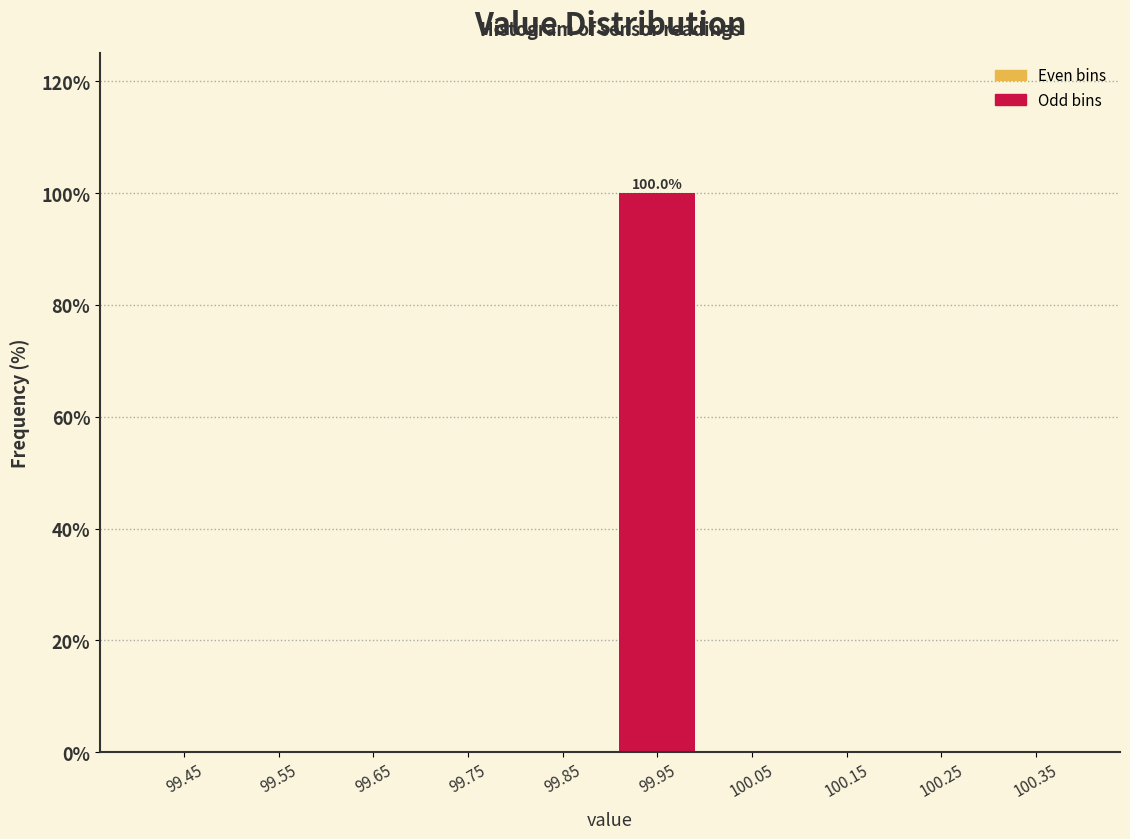

Which range on the x-axis has the tallest bar?

99.9 to 100.0